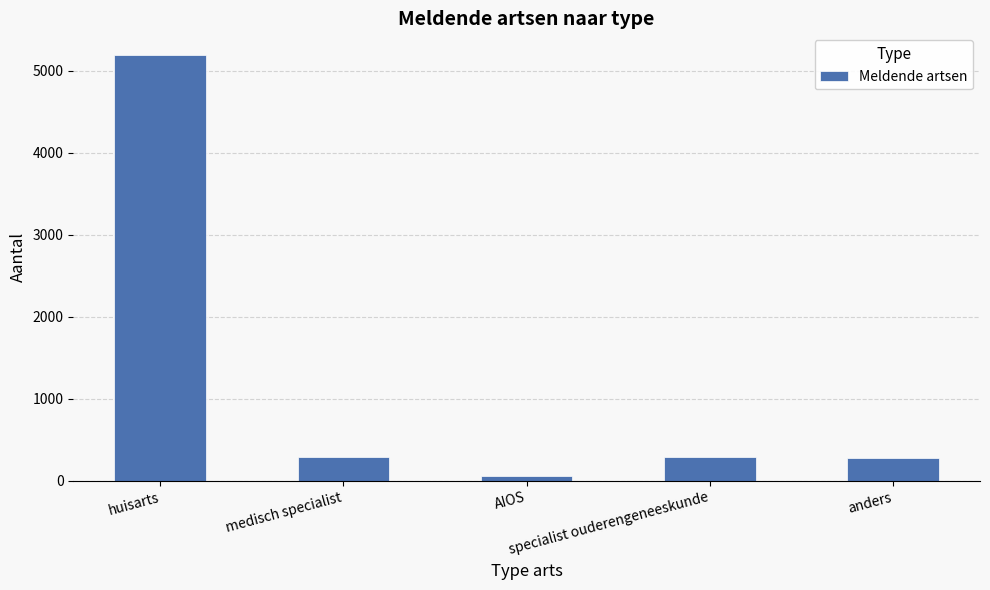

The value at medisch specialist is 293. True or false?

True